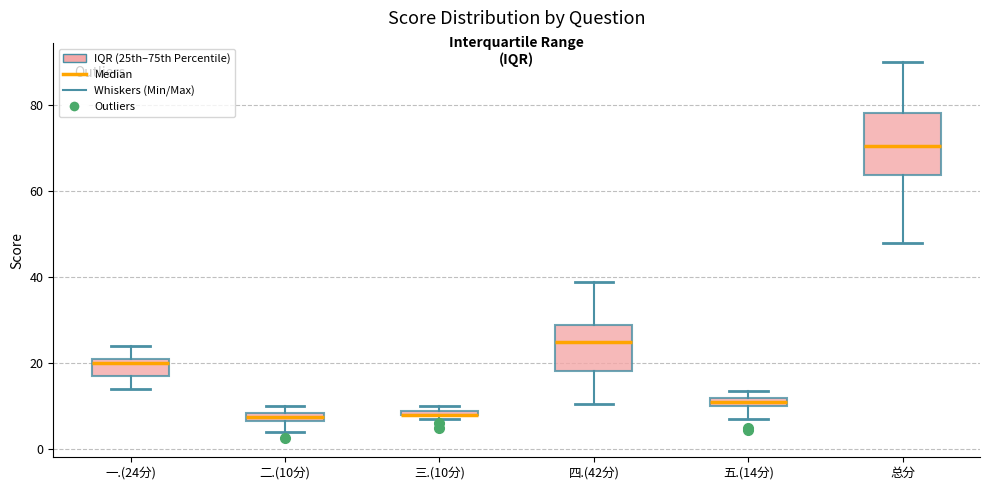

Comparing the boxes themselves (not the whiskers), which one is the tallest?

总分